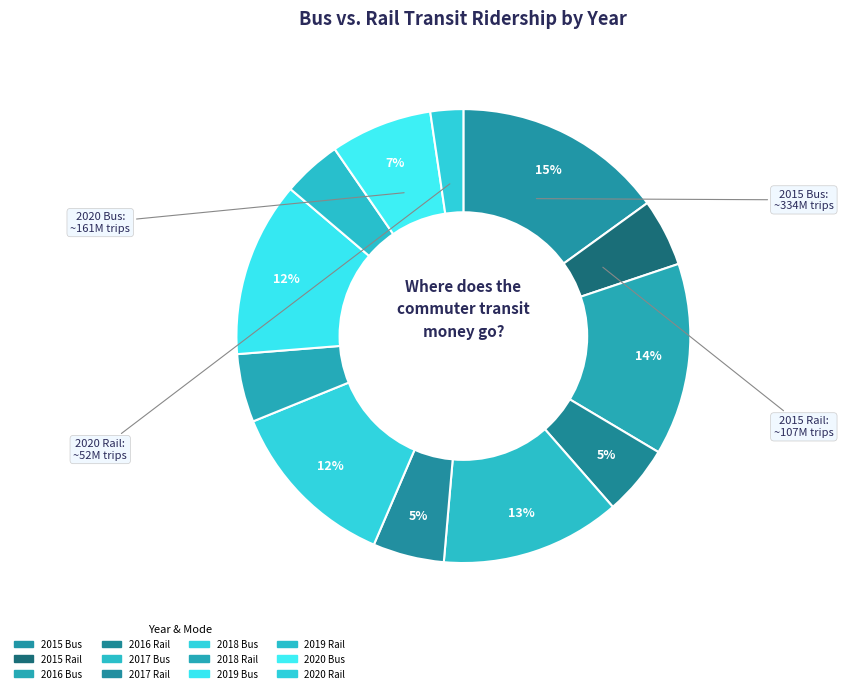

Rank the categories by value from lowest to highest.

2020 Rail, 2019 Rail, 2015 Rail, 2018 Rail, 2016 Rail, 2017 Rail, 2020 Bus, 2018 Bus, 2019 Bus, 2017 Bus, 2016 Bus, 2015 Bus